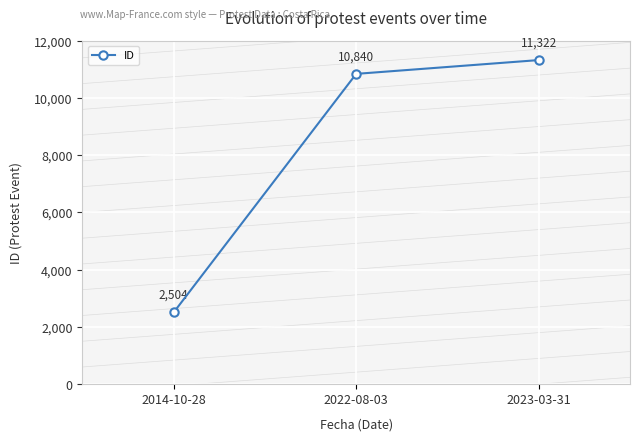

True or false: the data shows 11322 at 2023-03-31.

True